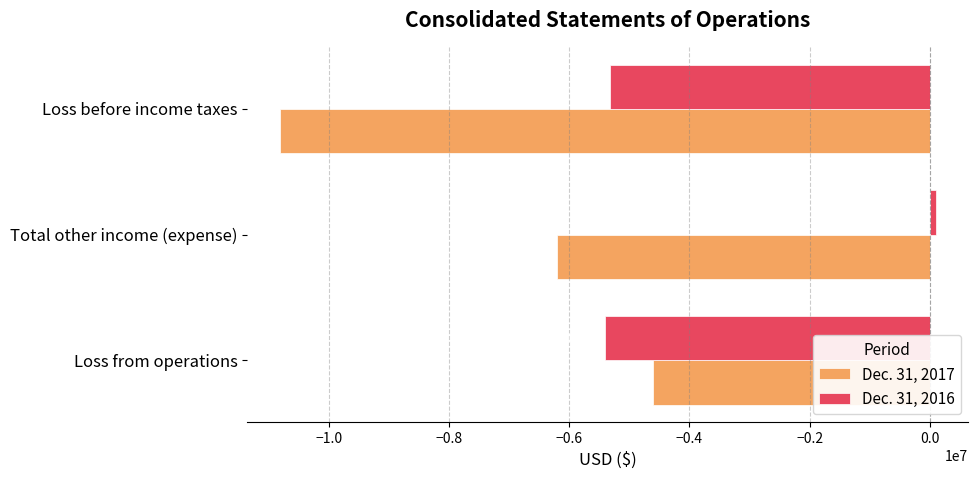

What is the approximate value of Dec. 31, 2017 at Loss before income taxes, to the nearest 100?

-10810200